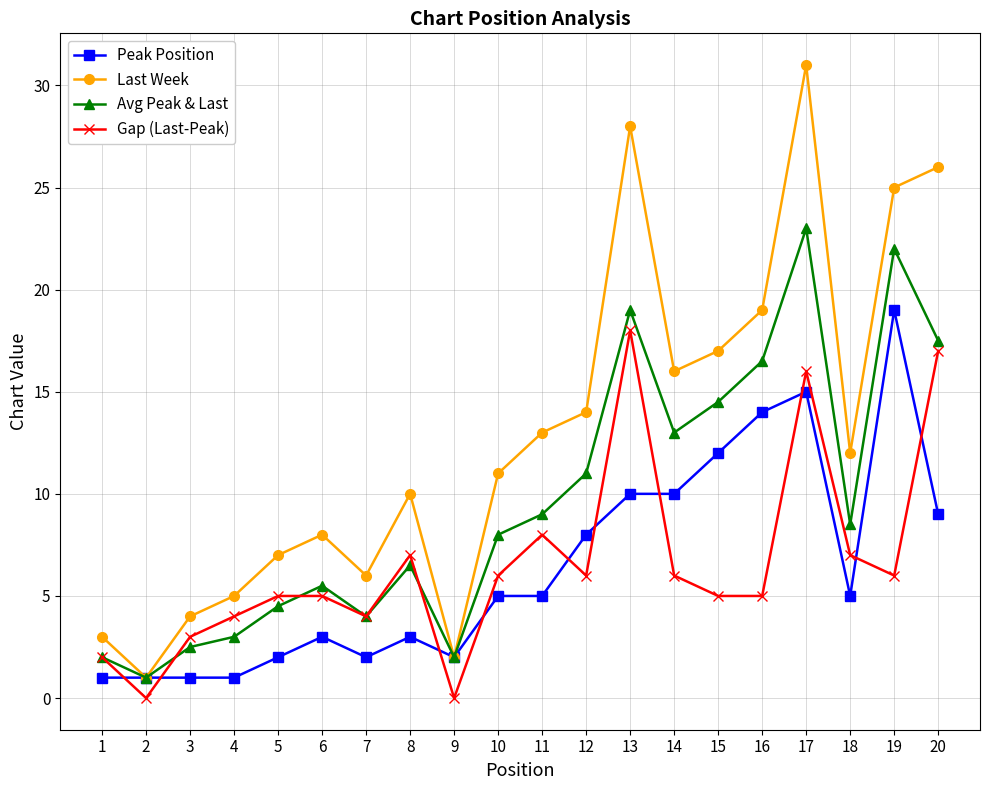

Which series has the largest total across all categories?

Last Week